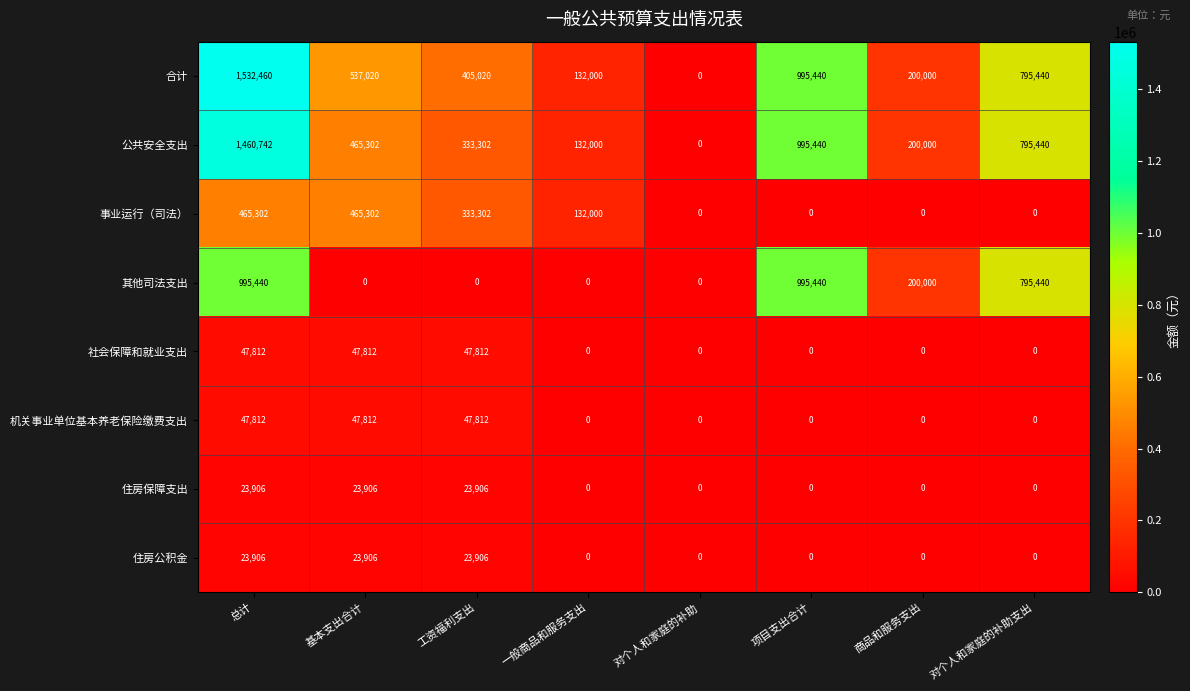

Is it true that 公共安全支出 equals 200000 at 商品和服务支出?

True